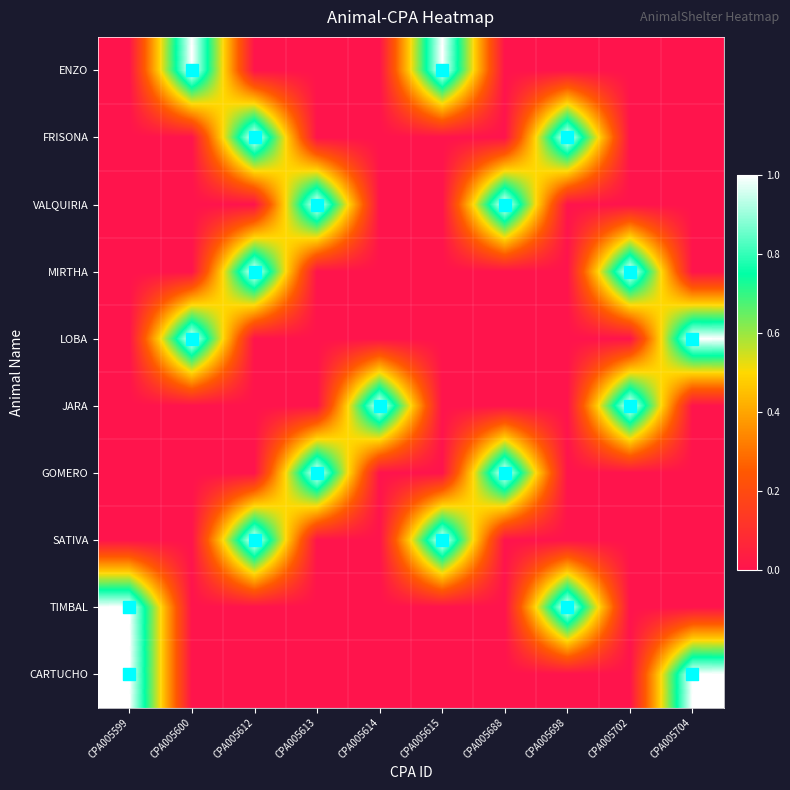

What is the difference between the highest and lowest values at CPA005698?

1